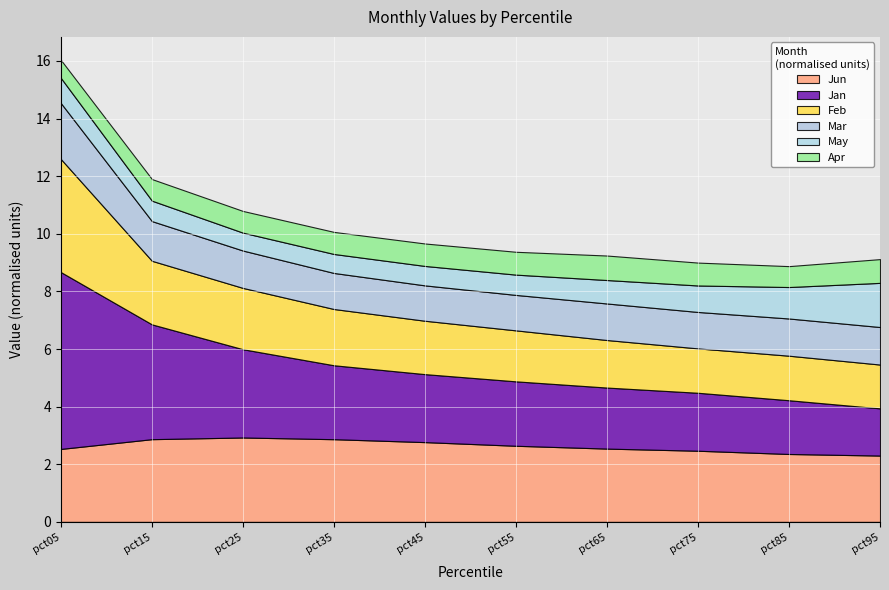

Is the value of Apr at pct65 greater than the value of Jun at pct15?

No